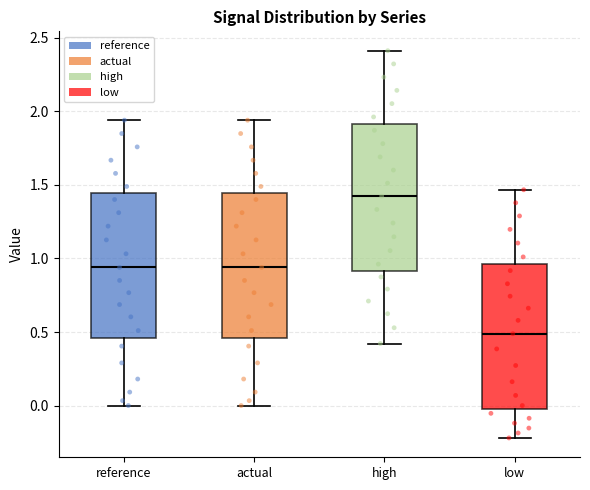

Reading left to right, read every box against the y-axis: the position of its median line, the range the box covers, and the ends of its whiskers. The values are not printed on the chart, so give them approximately, as read against the axis.

reference: median 0.95, box 0.45 to 1.45, whiskers 0.00 to 1.95
actual: median 0.95, box 0.45 to 1.45, whiskers 0.00 to 1.95
high: median 1.40, box 0.90 to 1.90, whiskers 0.40 to 2.40
low: median 0.50, box -0.05 to 0.95, whiskers -0.20 to 1.45